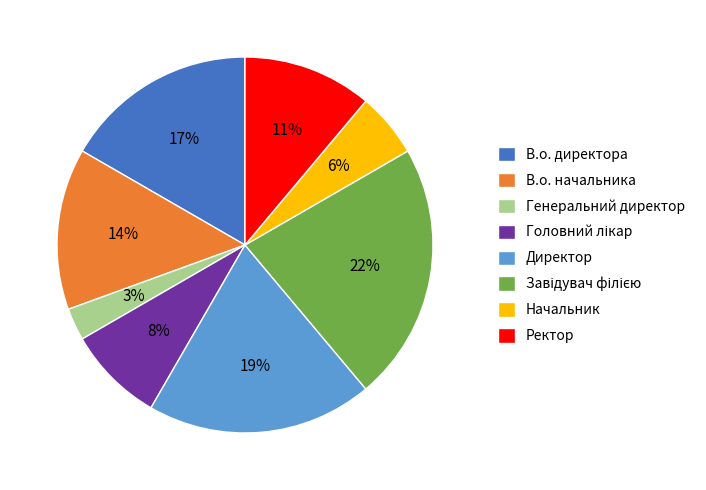

To the nearest percent, what portion does Начальник represent?

6%